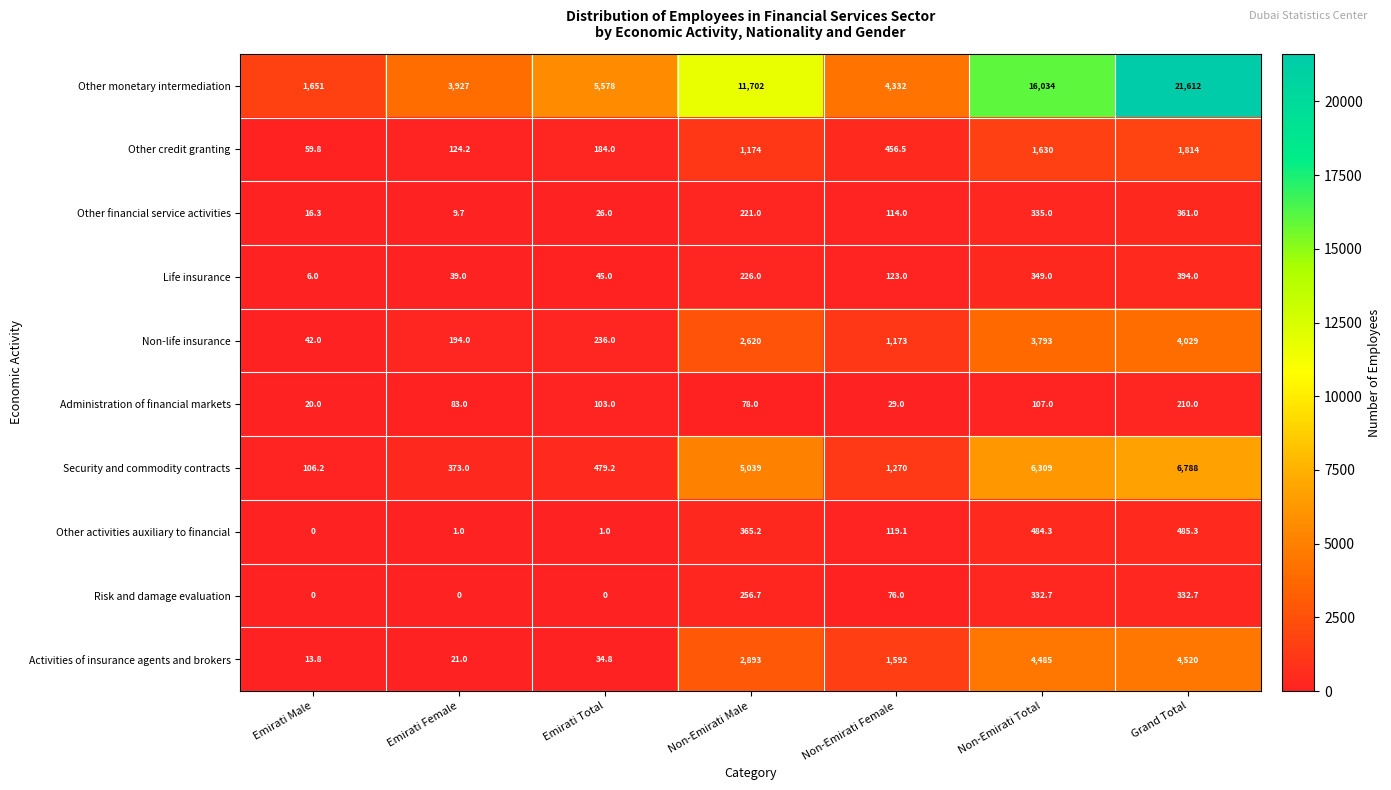

At which label does Other credit granting first exceed 456?

Non-Emirati Male